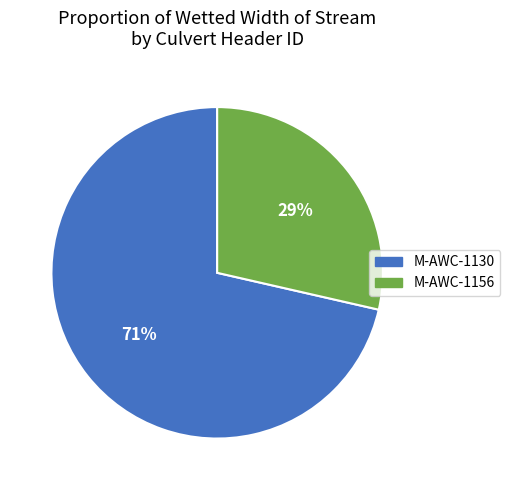

Count the number of slices in the pie.

2